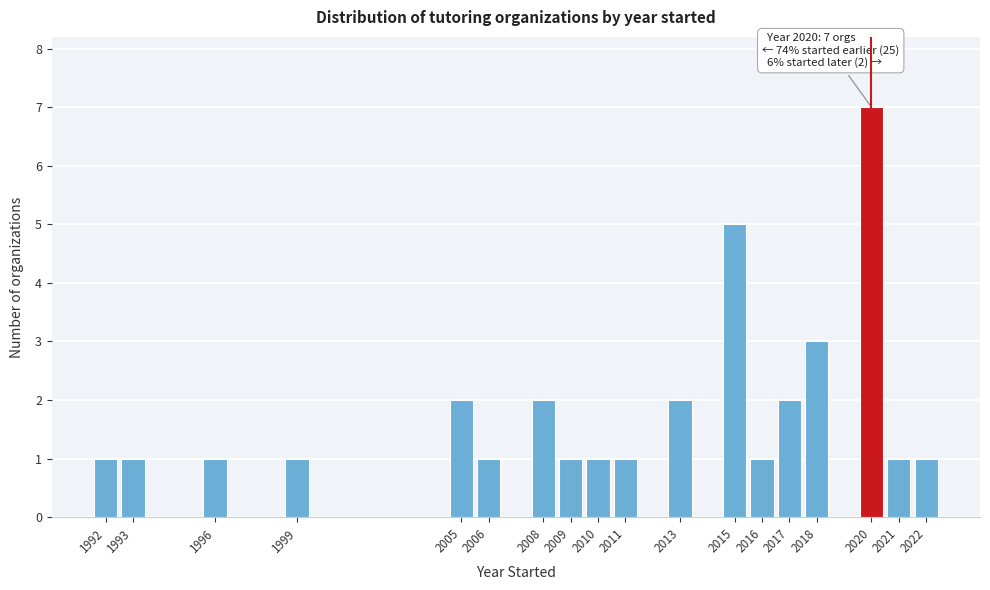

Over which range of the x-axis is the bar tallest?

2019.5 to 2020.5